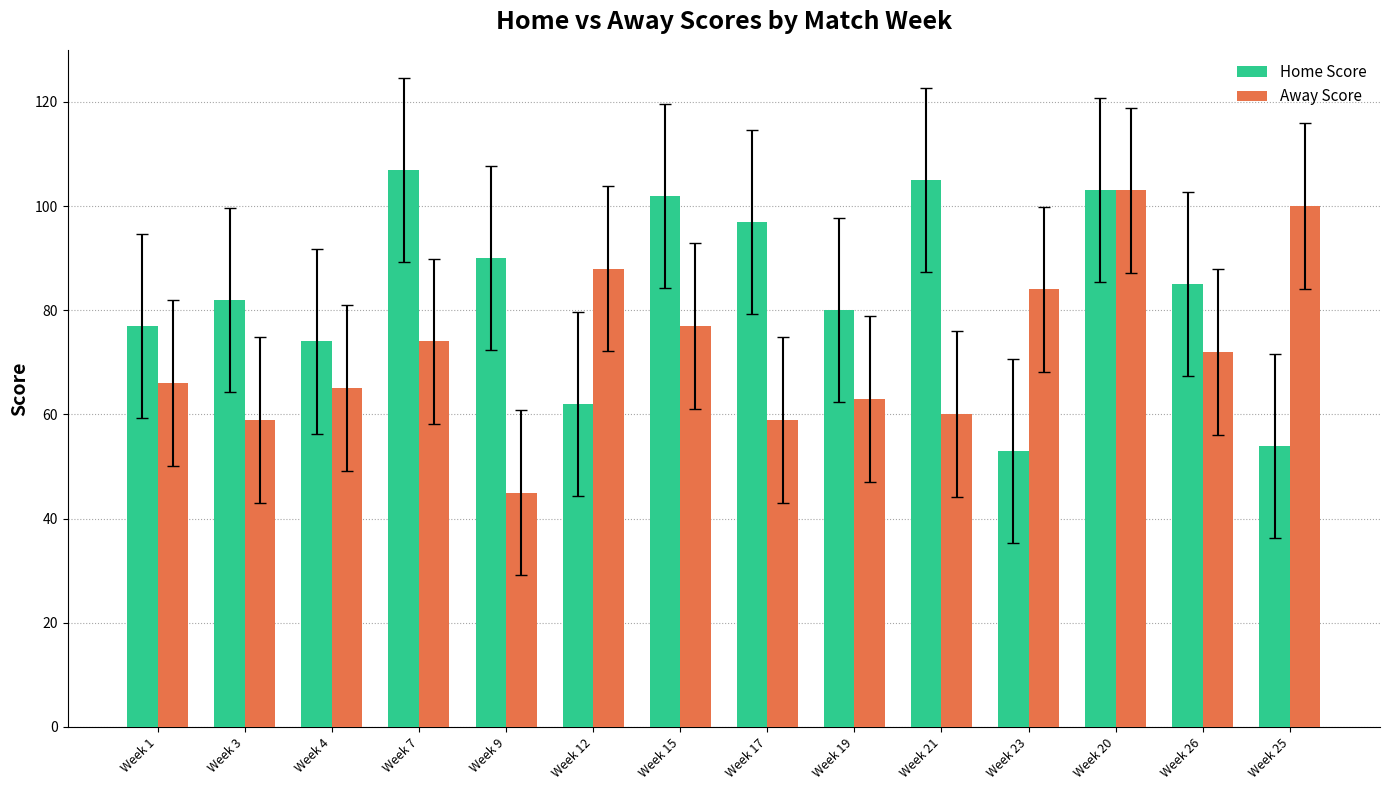

Is the value of Home Score at Week 20 greater than the value of Away Score at Week 4?

Yes